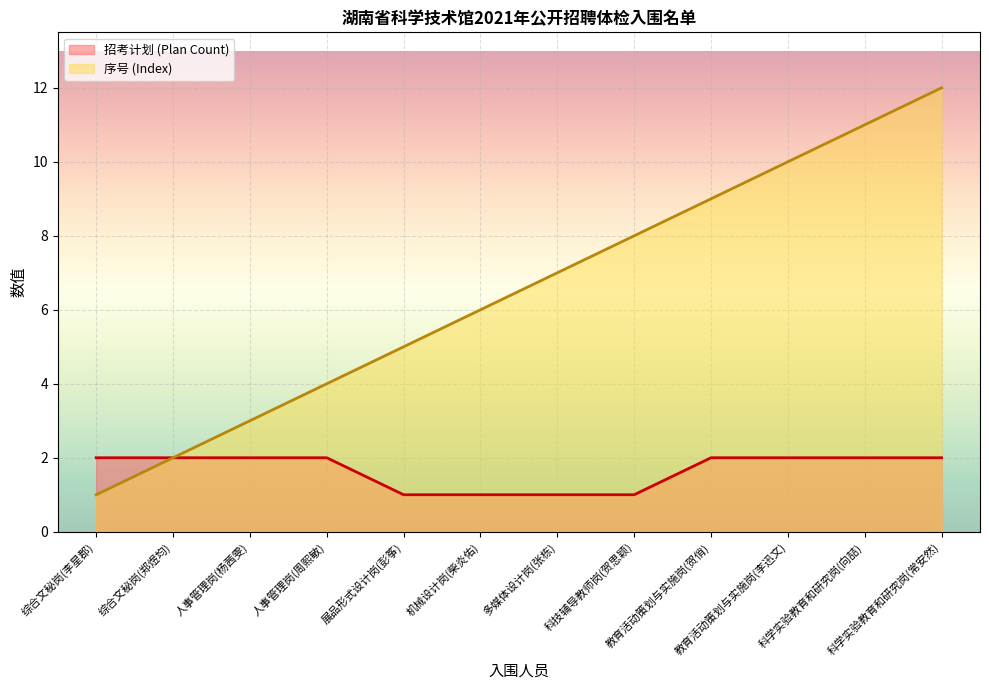

Reading left to right, transcribe all the data shown in this chart.

招考计划 (Plan Count): 综合文秘岗(李星郡)=2	综合文秘岗(郑煜均)=2	人事管理岗(杨茜雯)=2	人事管理岗(周熙敏)=2	展品形式设计岗(彭筝)=1	机械设计岗(柴炎佑)=1	多媒体设计岗(张栋)=1	科技辅导教师岗(贺思颖)=1	教育活动策划与实施岗(贺俏)=2	教育活动策划与实施岗(李迅文)=2	科学实验教育和研究岗(向喆)=2	科学实验教育和研究岗(常安然)=2
序号 (Index): 综合文秘岗(李星郡)=1	综合文秘岗(郑煜均)=2	人事管理岗(杨茜雯)=3	人事管理岗(周熙敏)=4	展品形式设计岗(彭筝)=5	机械设计岗(柴炎佑)=6	多媒体设计岗(张栋)=7	科技辅导教师岗(贺思颖)=8	教育活动策划与实施岗(贺俏)=9	教育活动策划与实施岗(李迅文)=10	科学实验教育和研究岗(向喆)=11	科学实验教育和研究岗(常安然)=12